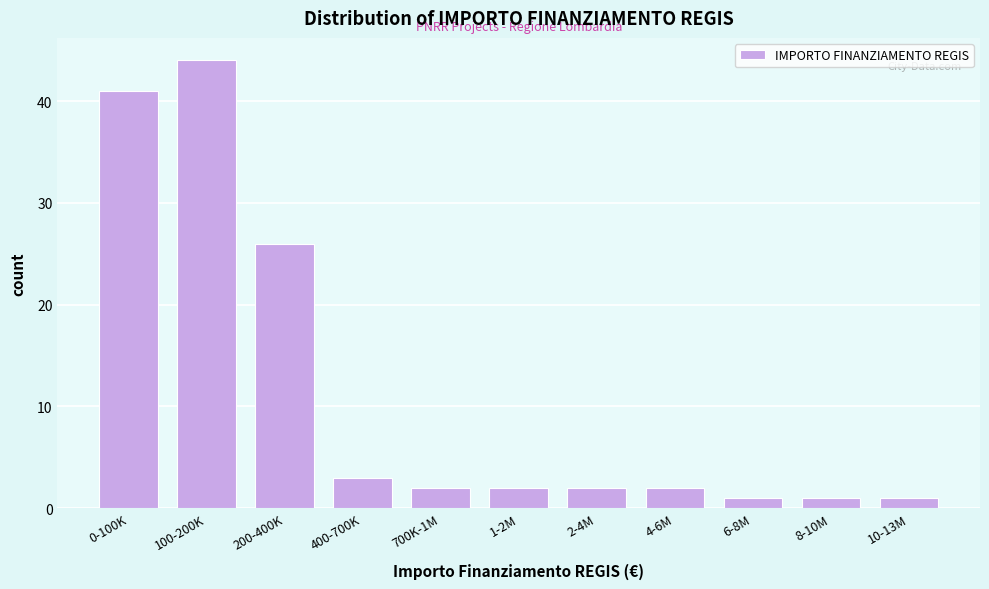

Reading right to left, list all the values displayed in this chart.

10-13M=1	8-10M=1	6-8M=1	4-6M=2	2-4M=2	1-2M=2	700K-1M=2	400-700K=3	200-400K=26	100-200K=44	0-100K=41